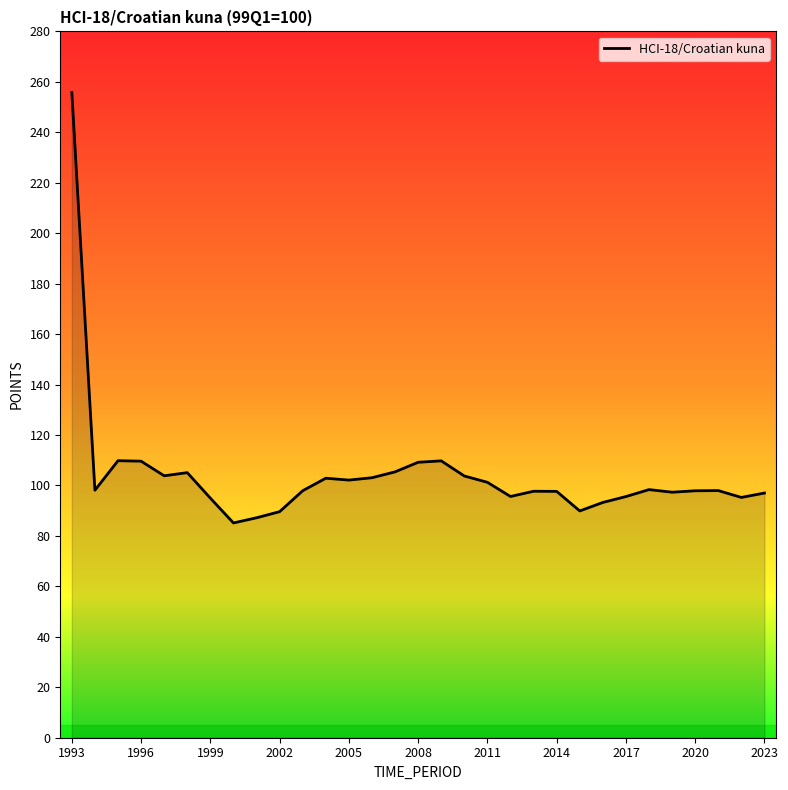

What is the difference between the maximum and minimum values?

170.7